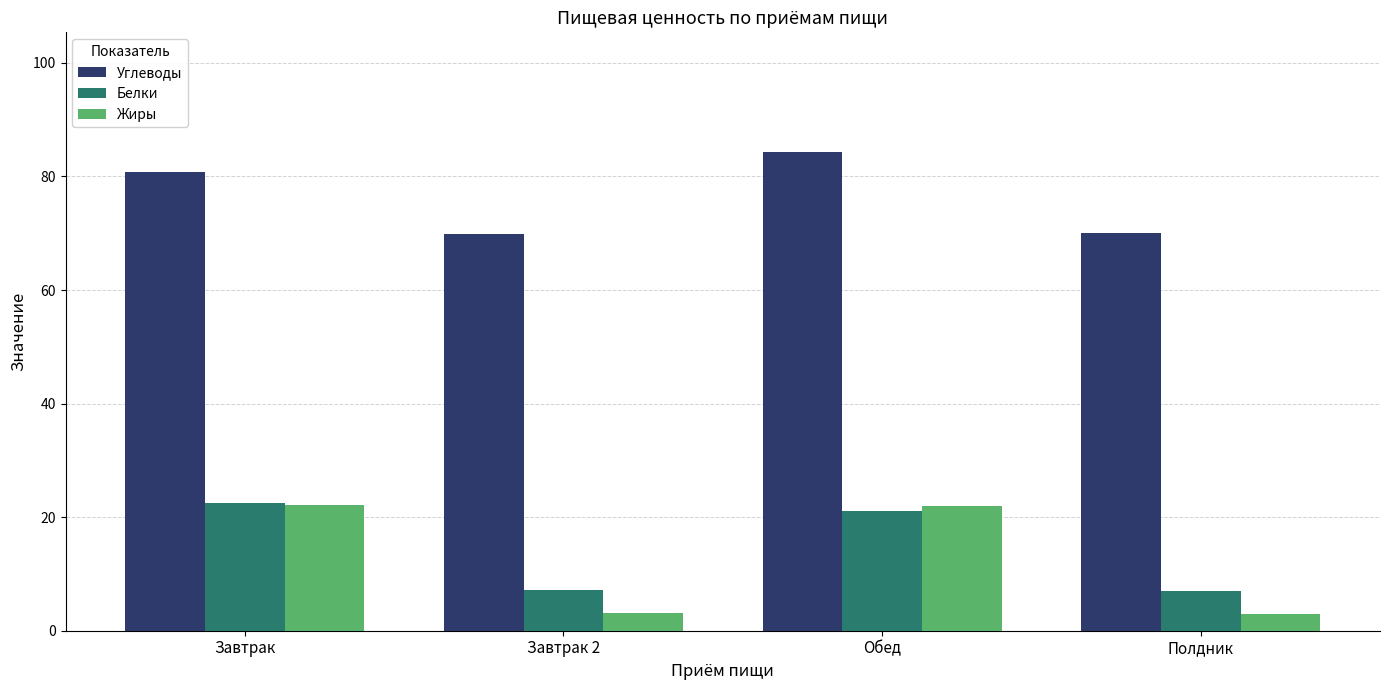

Is it true that Белки equals 21.1 at Обед?

True